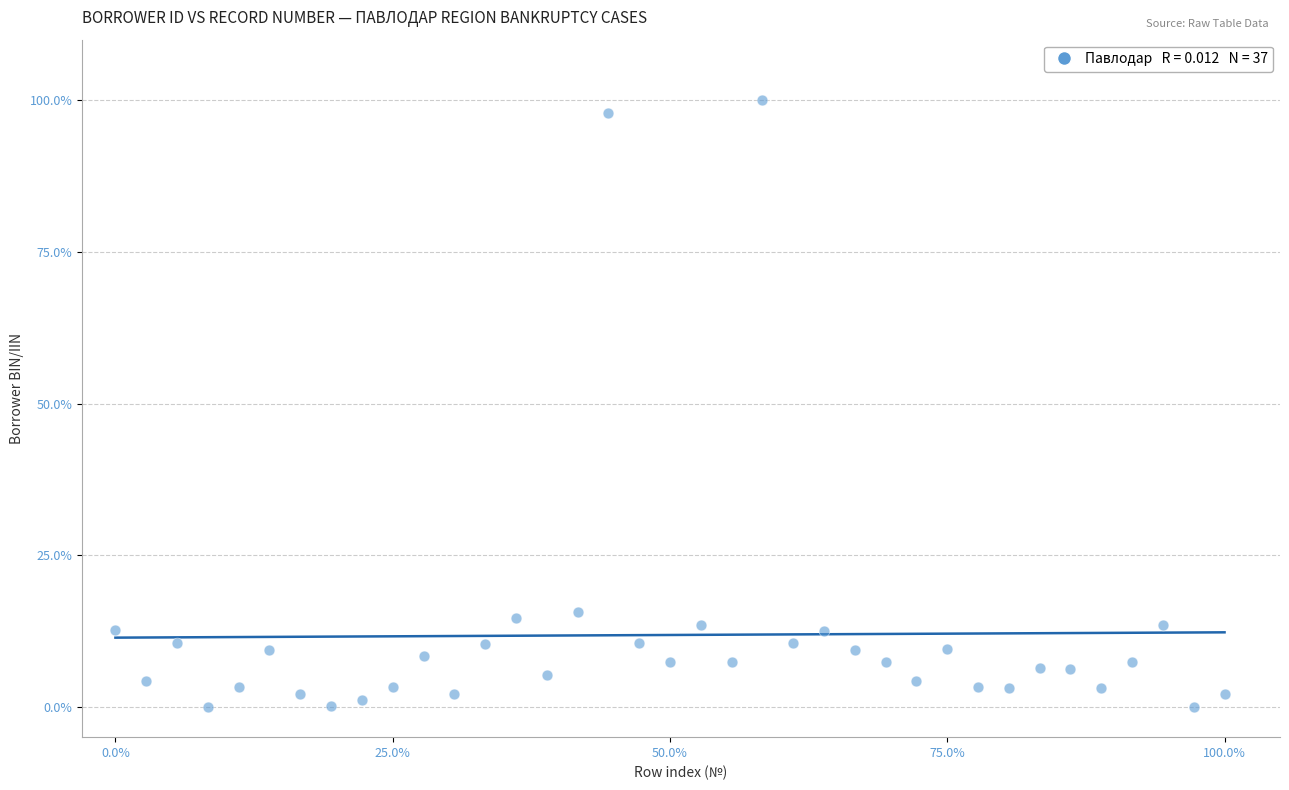

What is the range of Y values (max minus min)?

100.0